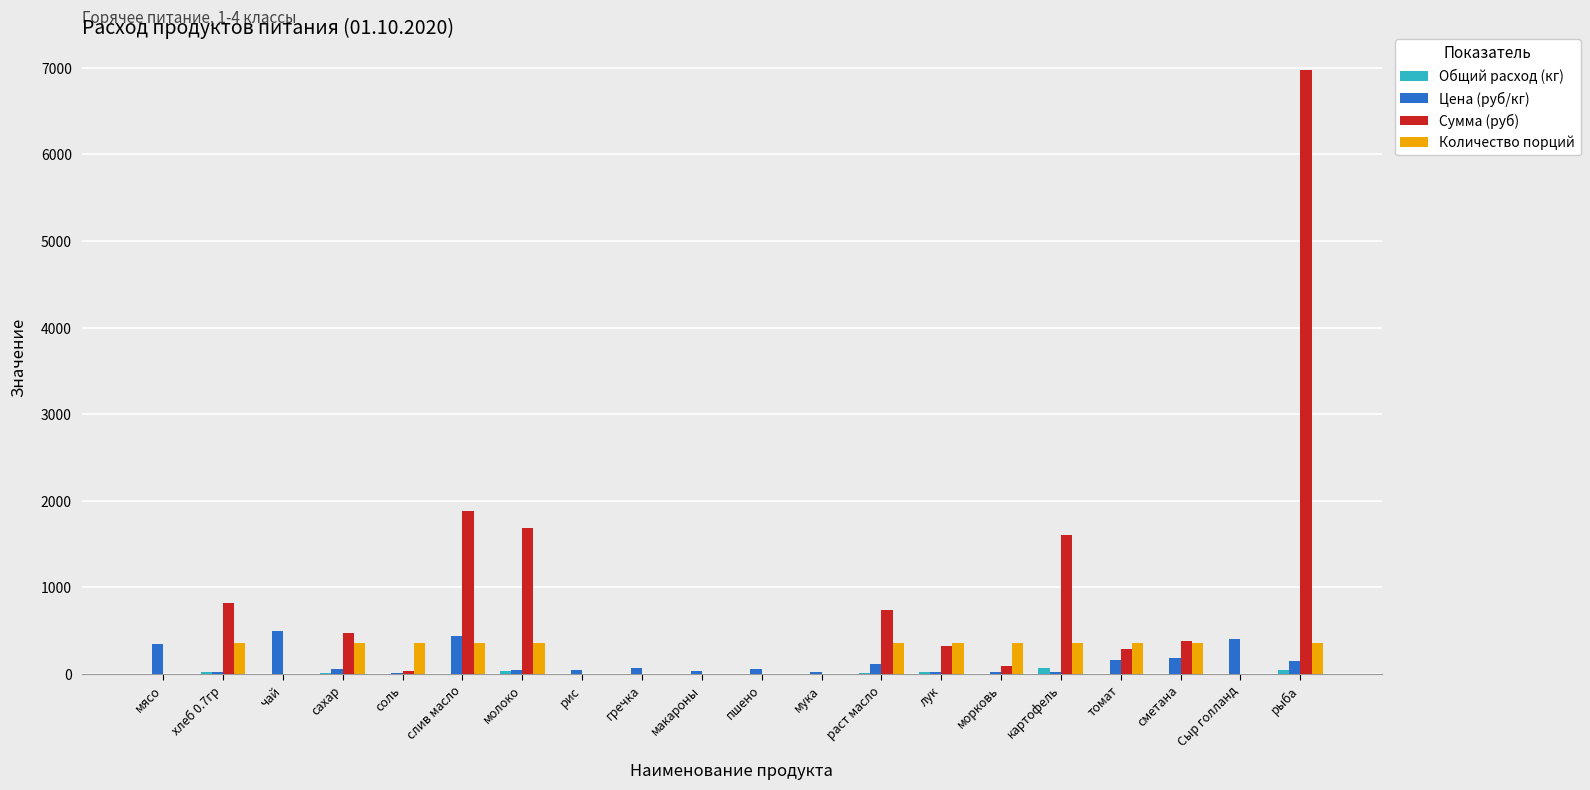

Between слив масло and Сыр голланд, which series saw the biggest shift?

Сумма (руб)